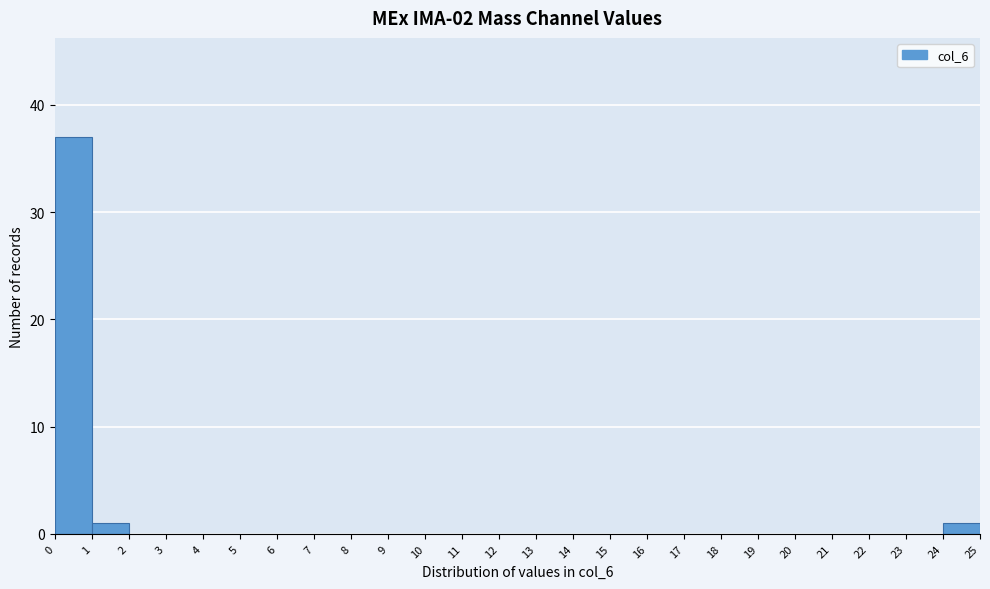

Reading left to right, transcribe this chart: for each bar, give the range it covers on the x-axis and its height. The values are not printed on the chart, so give them approximately, as read against the axis.

0 to 1: 37
1 to 2: 1
2 to 3: 0
3 to 4: 0
4 to 5: 0
5 to 6: 0
6 to 7: 0
7 to 8: 0
8 to 9: 0
9 to 10: 0
10 to 11: 0
11 to 12: 0
12 to 13: 0
13 to 14: 0
14 to 15: 0
15 to 16: 0
16 to 17: 0
17 to 18: 0
18 to 19: 0
19 to 20: 0
20 to 21: 0
21 to 22: 0
22 to 23: 0
23 to 24: 0
24 to 25: 1